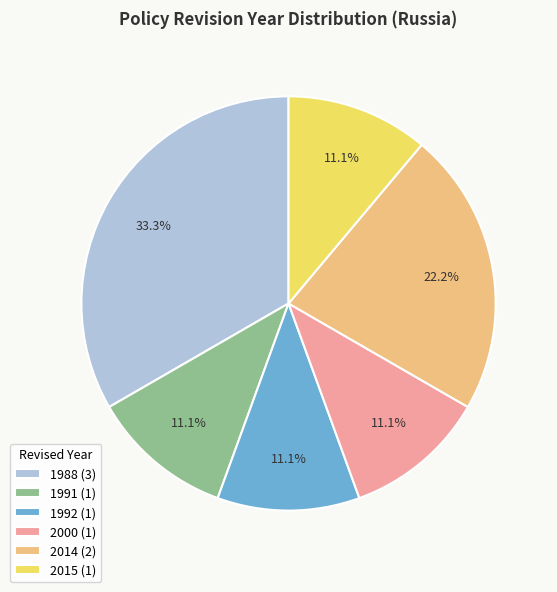

Do 2000 (1) and 1992 (1) together represent more than half of the pie?

No